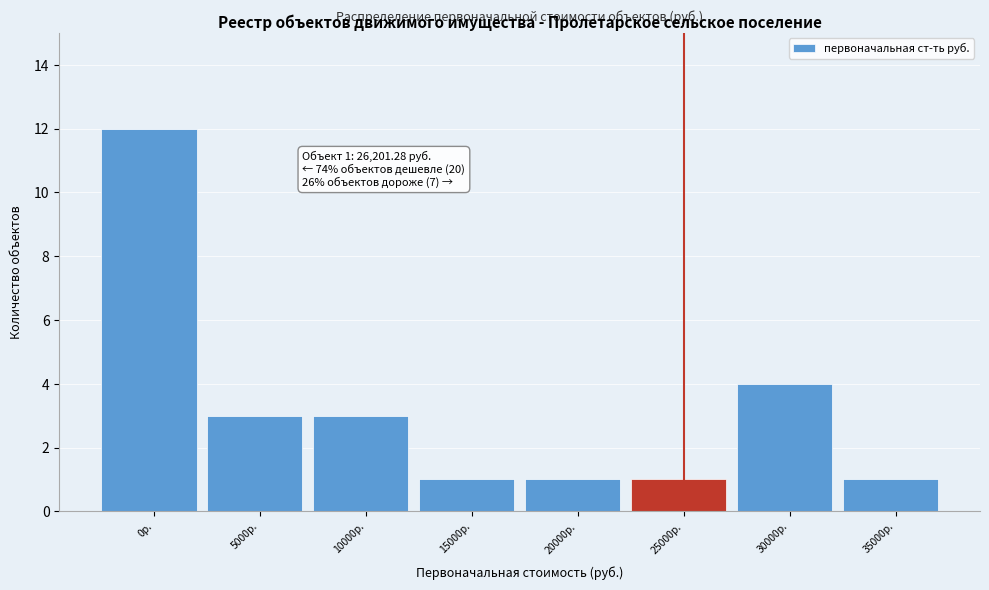

Reading left to right, what are all the values shown in this chart?

0р.=12	5000р.=3	10000р.=3	15000р.=1	20000р.=1	25000р.=1	30000р.=4	35000р.=1